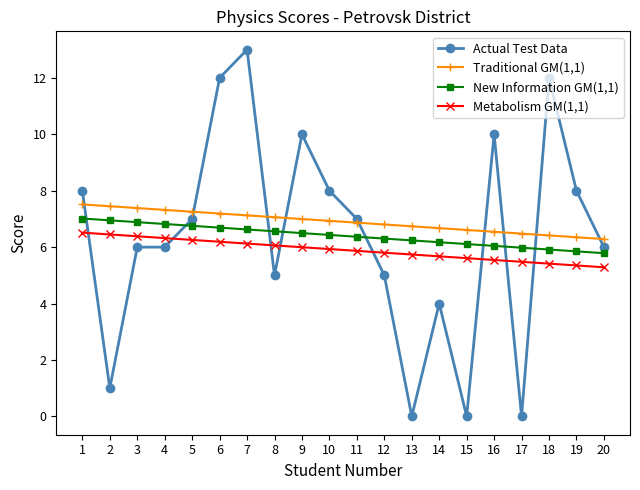

Which series has the widest spread of values?

Actual Test Data